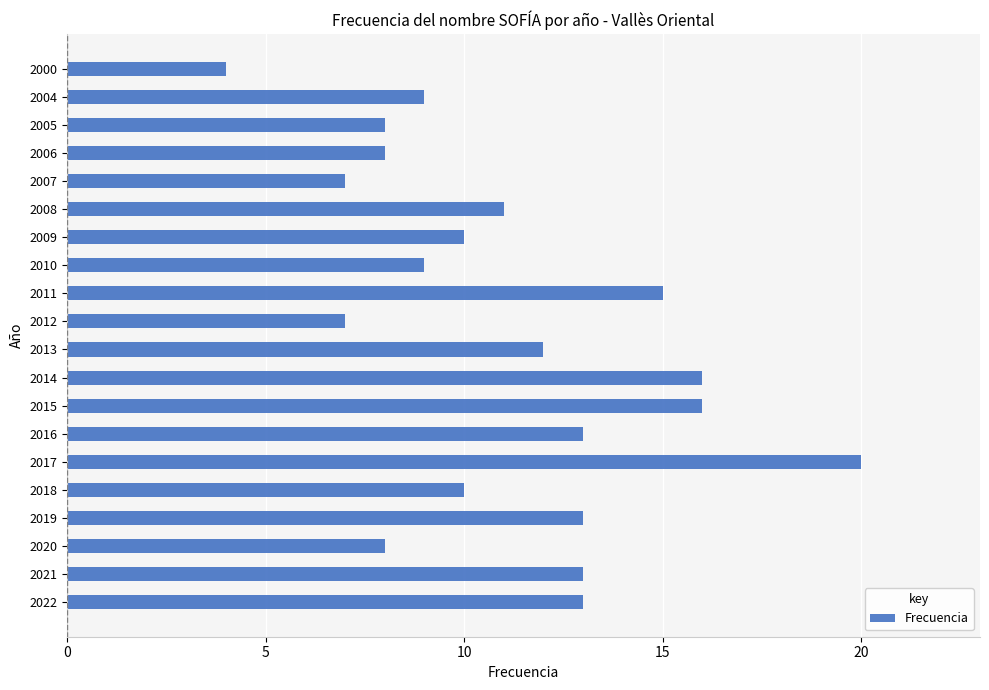

What is the approximate value at 2021?

13